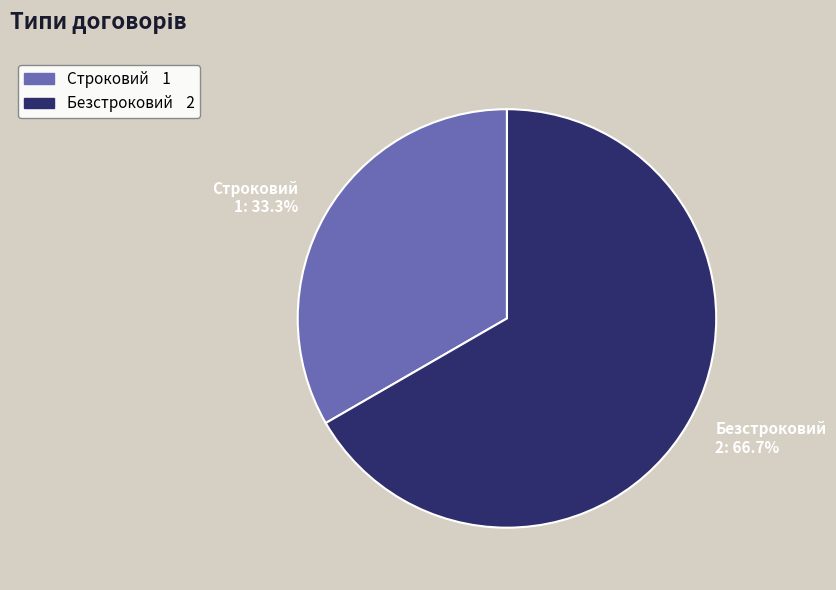

To the nearest percent, what is the difference between the Безстроковий and Строковий slice percentages?

33%